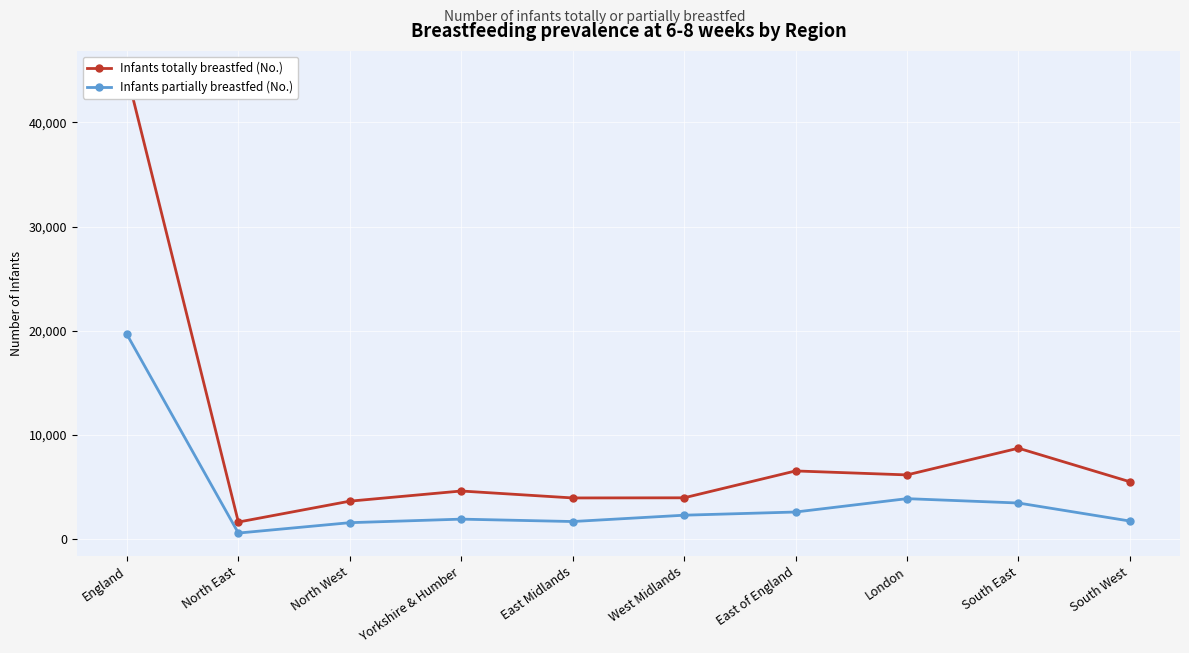

What is the difference between the Infants partially breastfed (No.) values at Yorkshire & Humber and South East?

1548